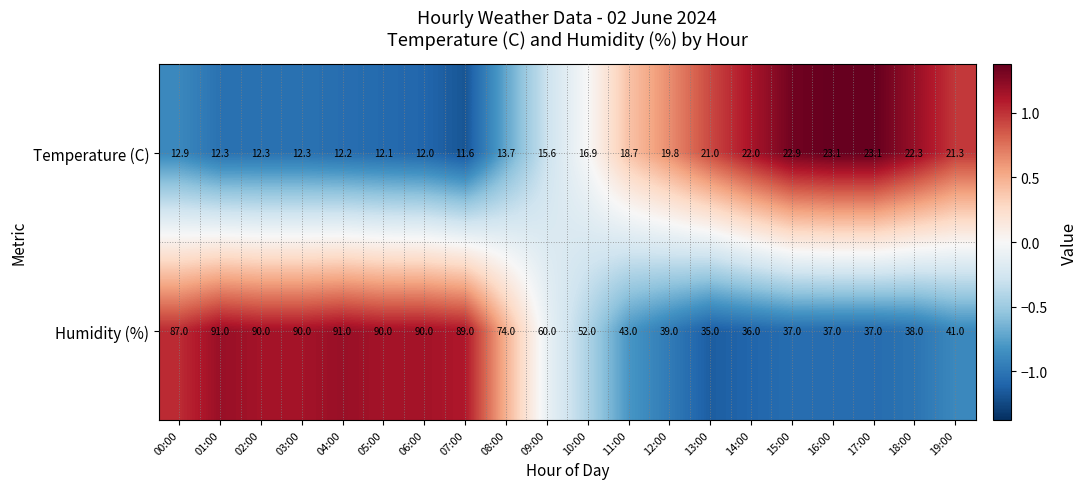

How many data points does each series have?

20